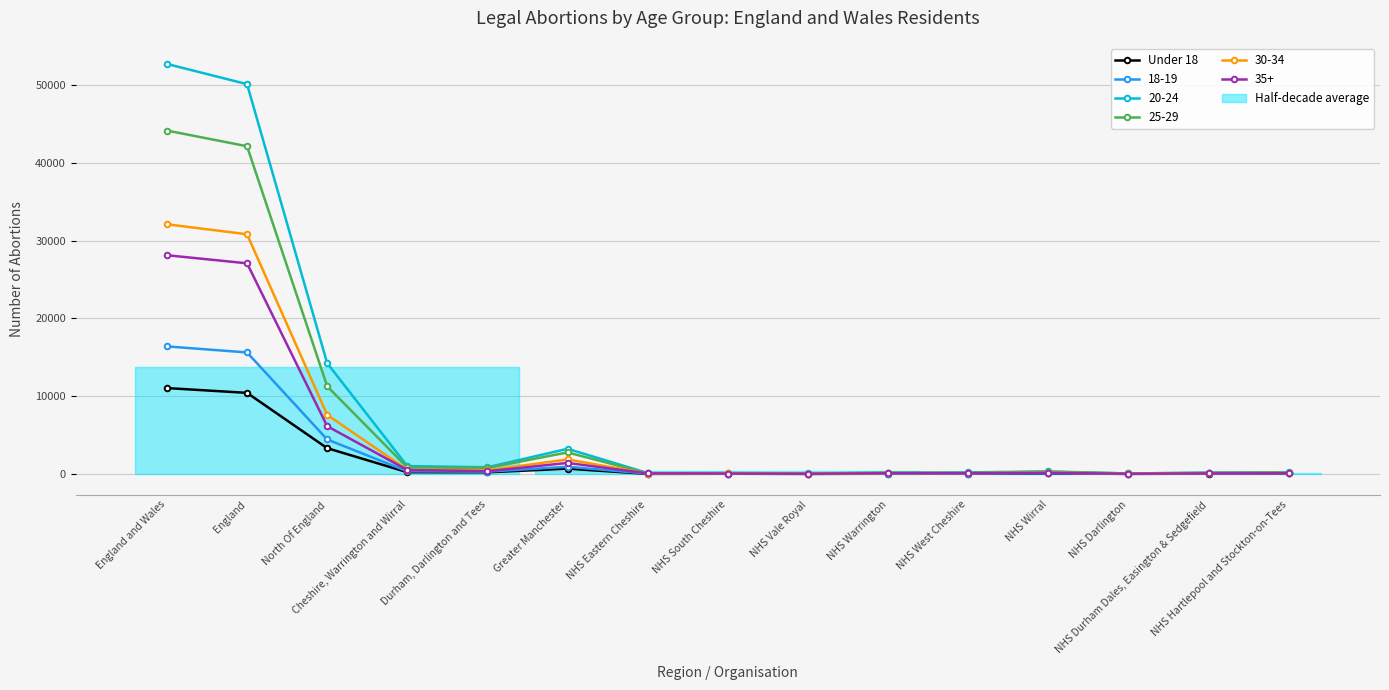

What is the ratio of the value at Greater Manchester to the value at NHS South Cheshire?

19.0